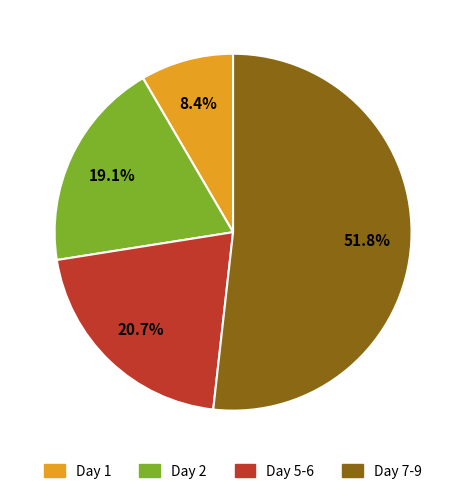

Approximately how many times larger is the value at Day 1 compared to Day 5-6?

0.4